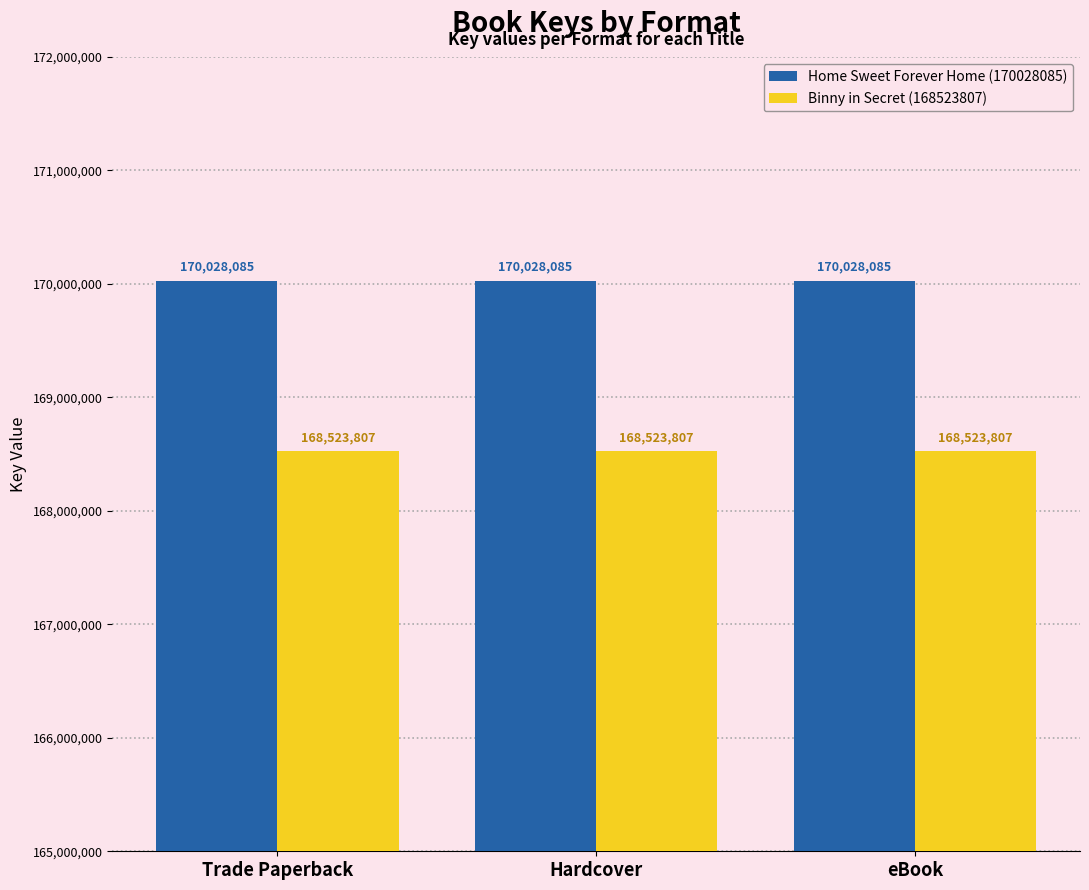

List the series in order of their overall mean, lowest first.

Binny in Secret (168523807), Home Sweet Forever Home (170028085)